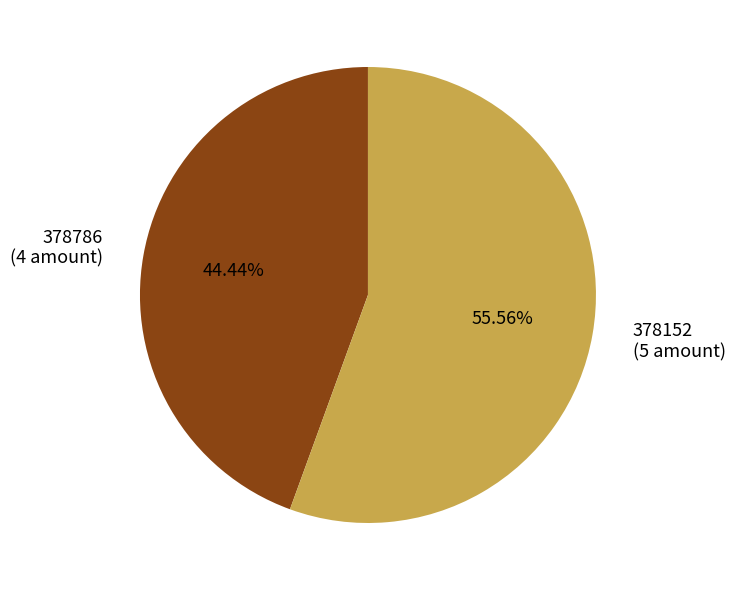

Which slice represents more than half of the pie?

378152